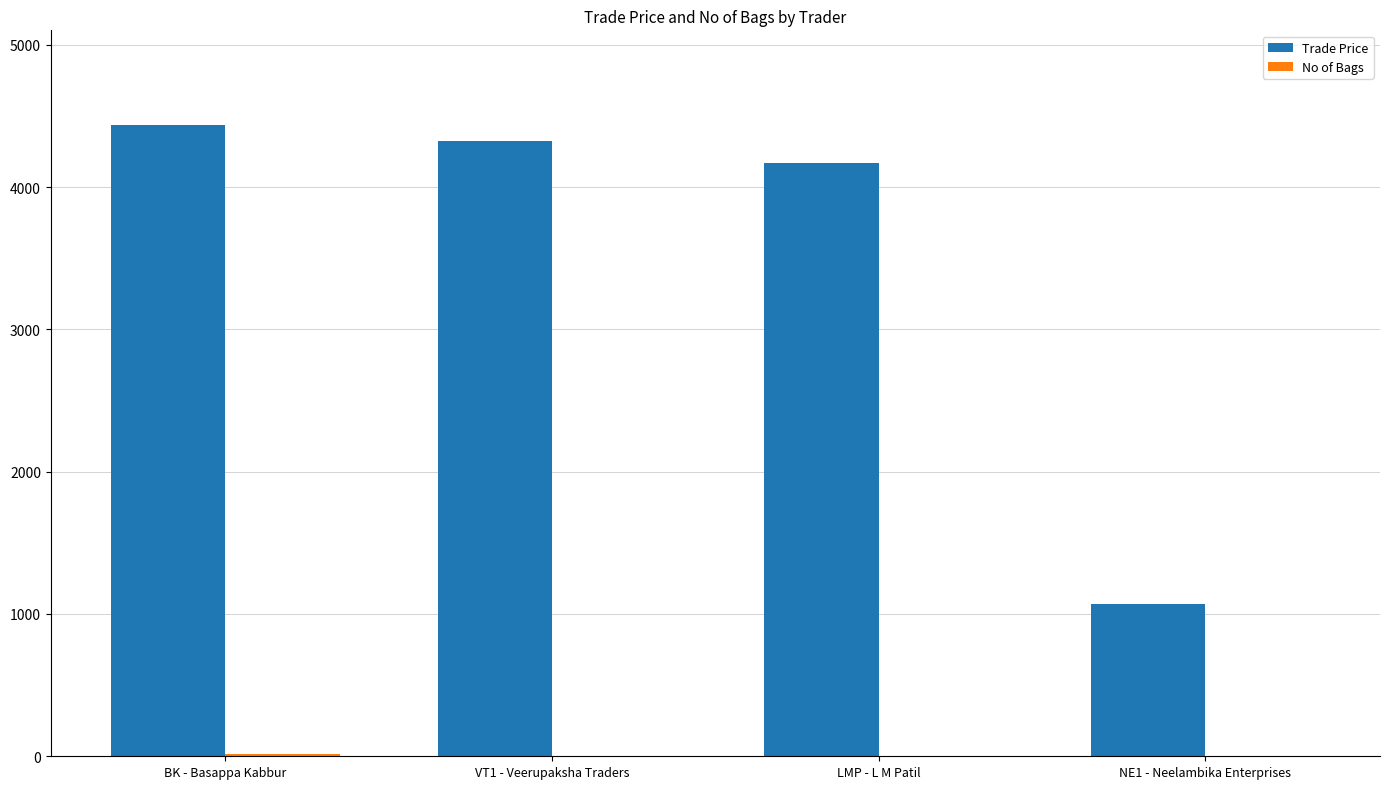

What is the sum of all Trade Price values?

13996.0